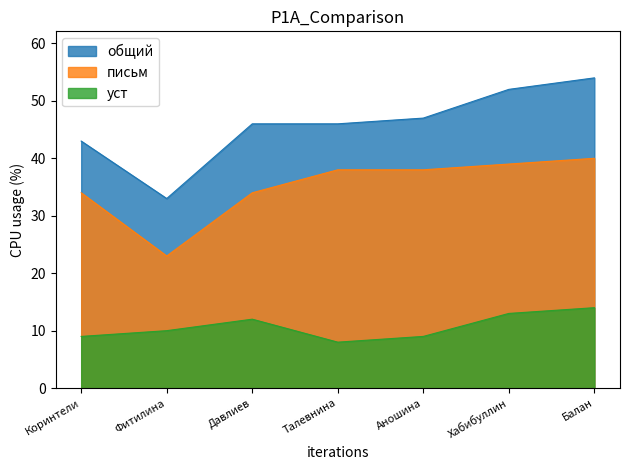

Reading right to left, list all the values displayed in this chart.

уст: Балан=14	Хабибуллин=13	Аношина=9	Талевнина=8	Давлиев=12	Фитилина=10	Коринтели=9
письм: Балан=40	Хабибуллин=39	Аношина=38	Талевнина=38	Давлиев=34	Фитилина=23	Коринтели=34
общий: Балан=54	Хабибуллин=52	Аношина=47	Талевнина=46	Давлиев=46	Фитилина=33	Коринтели=43